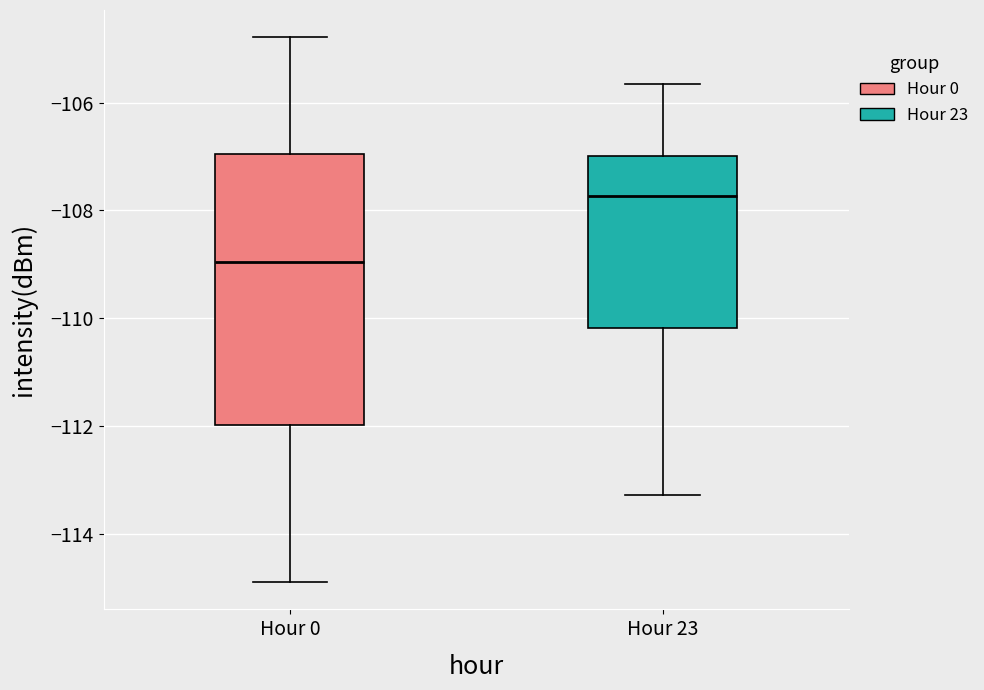

Where is the upper edge of the box for Hour 0 on the y-axis? The values are not printed on the chart, so give them approximately, as read against the axis.

-107.0